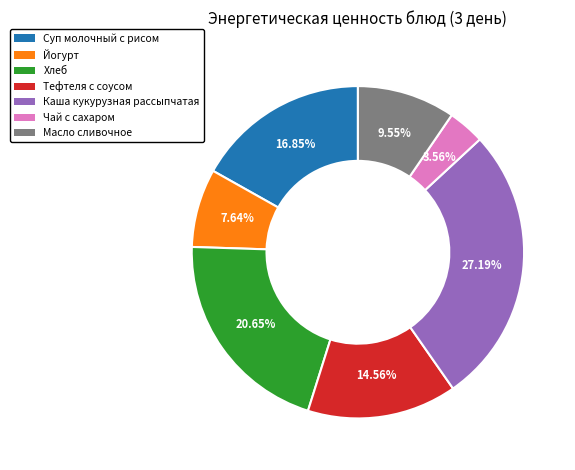

Which has a higher value, Масло сливочное or Чай с сахаром?

Масло сливочное